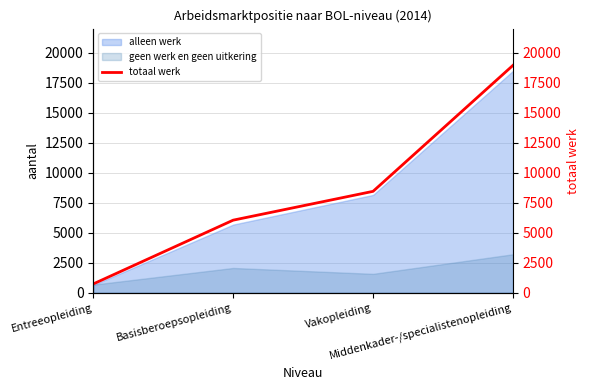

What is the average value?

8545